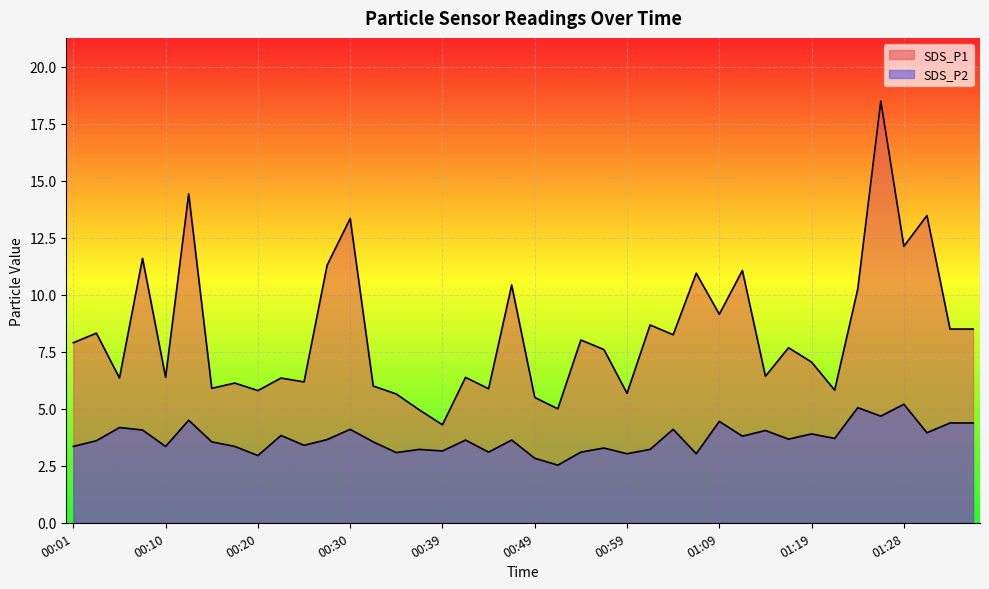

What is the label of the 14th point from the right?

01:04